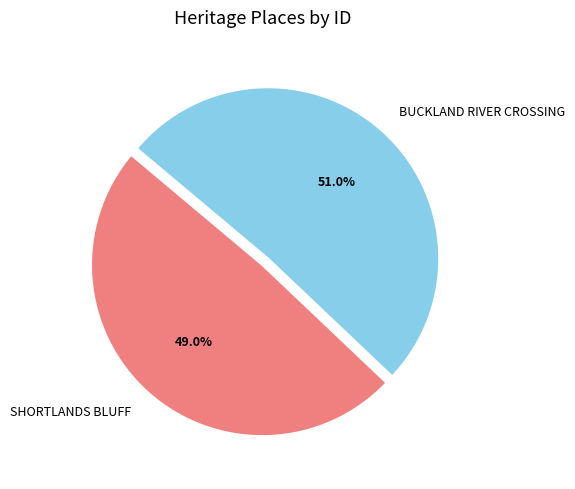

Approximately how many times larger is the value at BUCKLAND RIVER CROSSING compared to SHORTLANDS BLUFF?

1.0